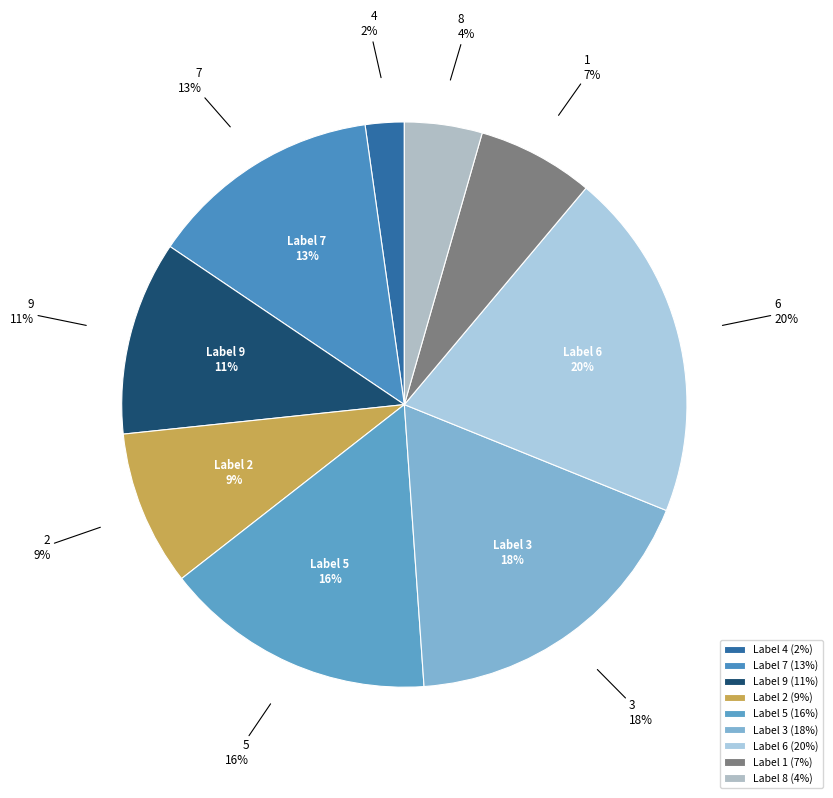

What percentage is the 4 slice, to the nearest percent?

2%